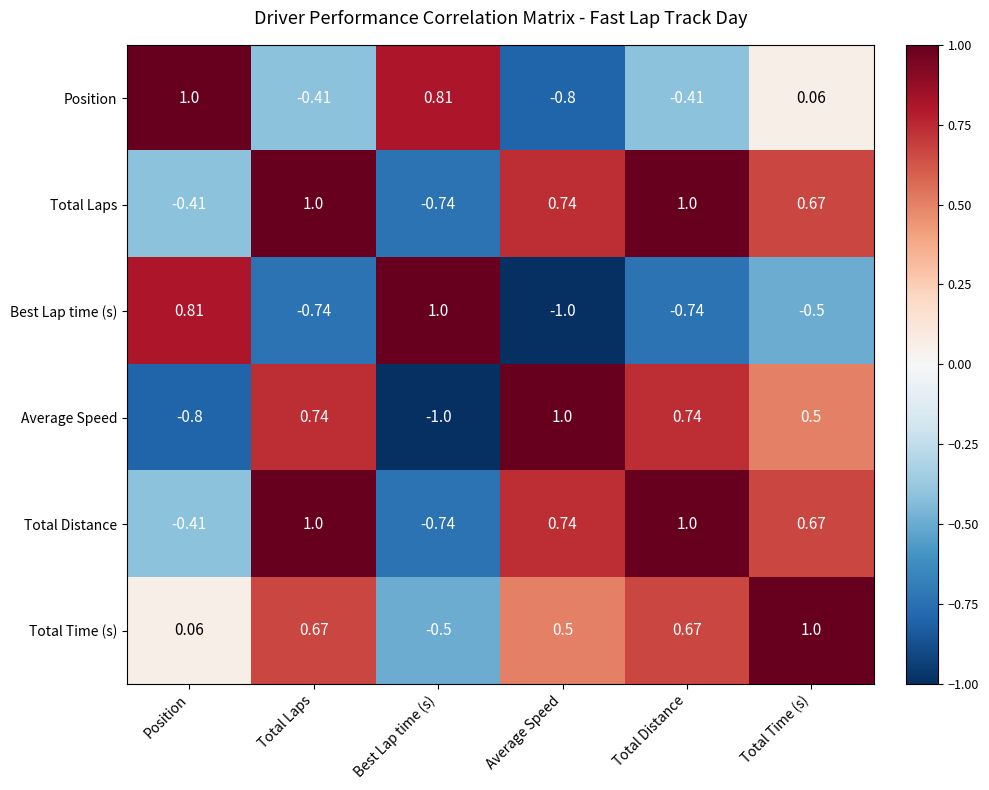

Count the number of categories in the chart.

6